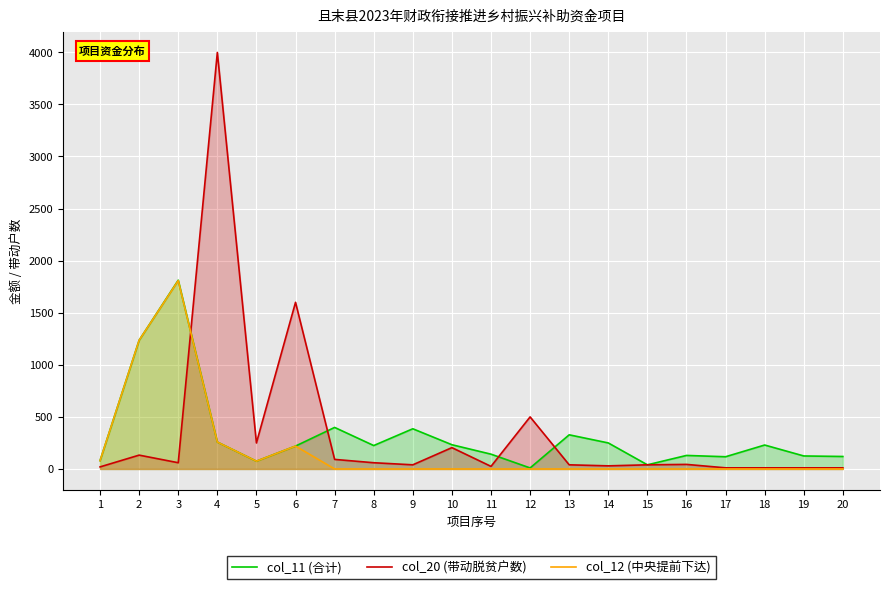

What is the sum of the col_20 (带动脱贫户数) values at 9 and 17?

51.0